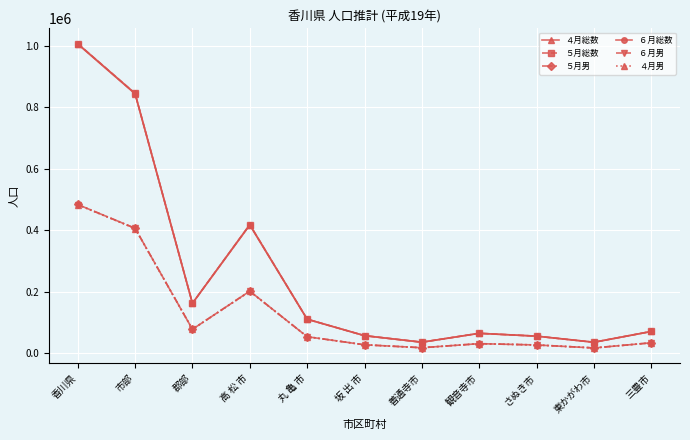

What is the label of the 8th point from the left?

観音寺市